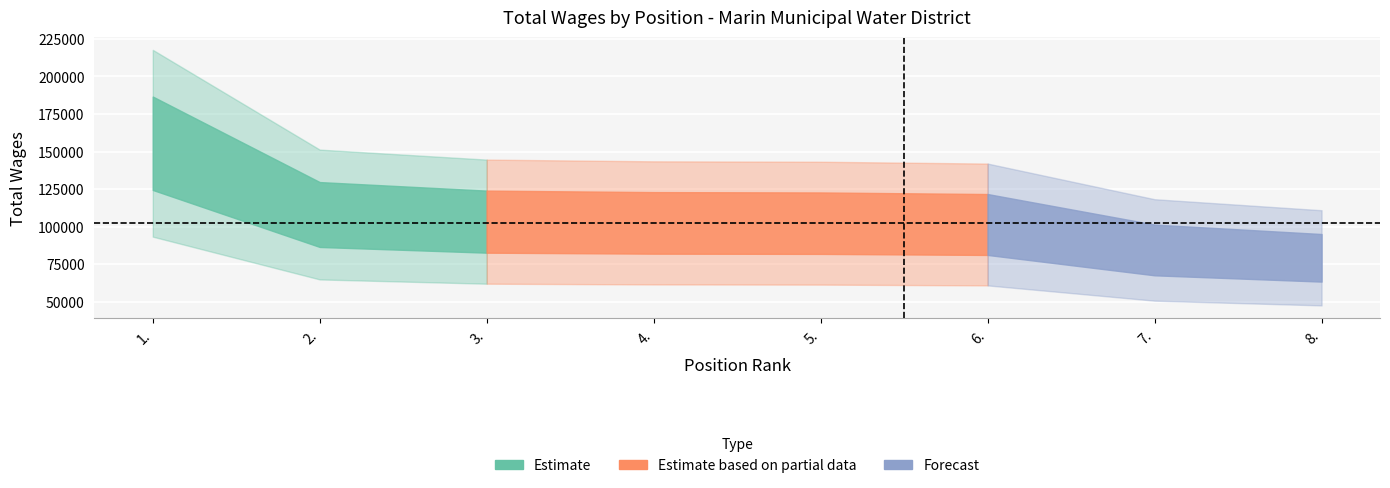

What is the difference between the maximum and minimum values?

76299